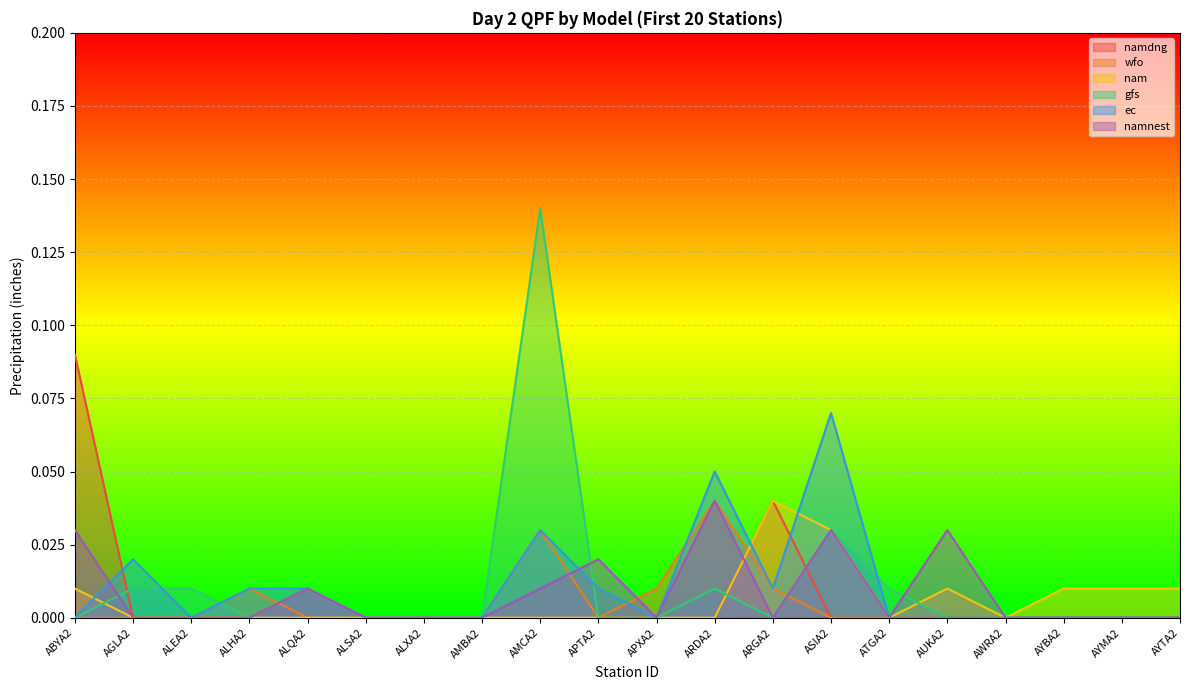

Which series has the largest total across all categories?

gfs